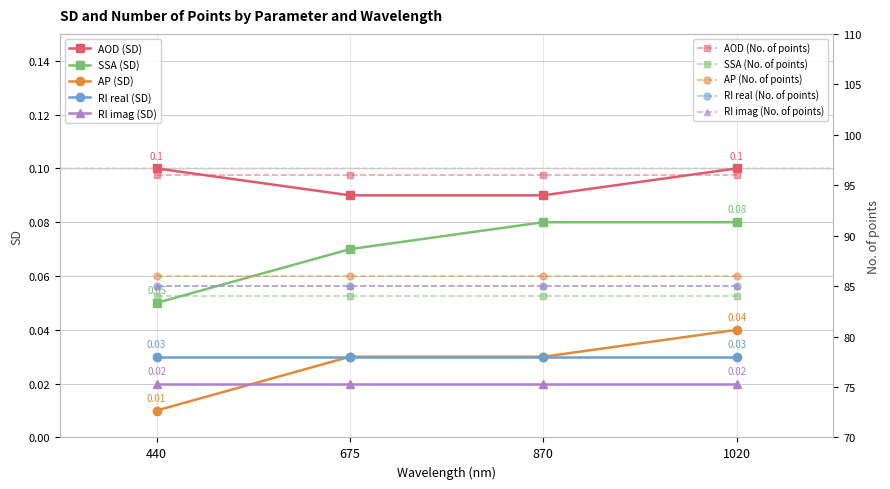

Does the chart have visible grid lines?

Yes